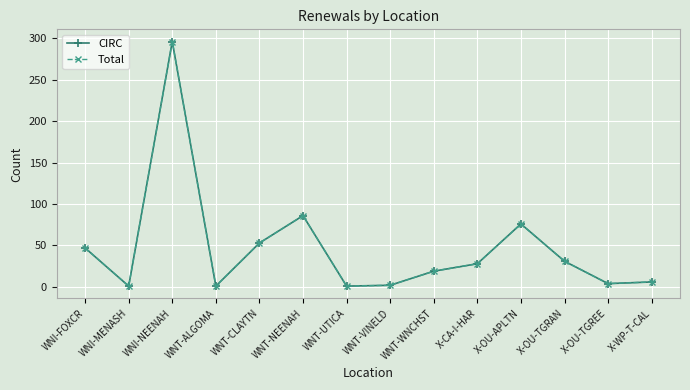

What position from the right is WNT-ALGOMA?

11